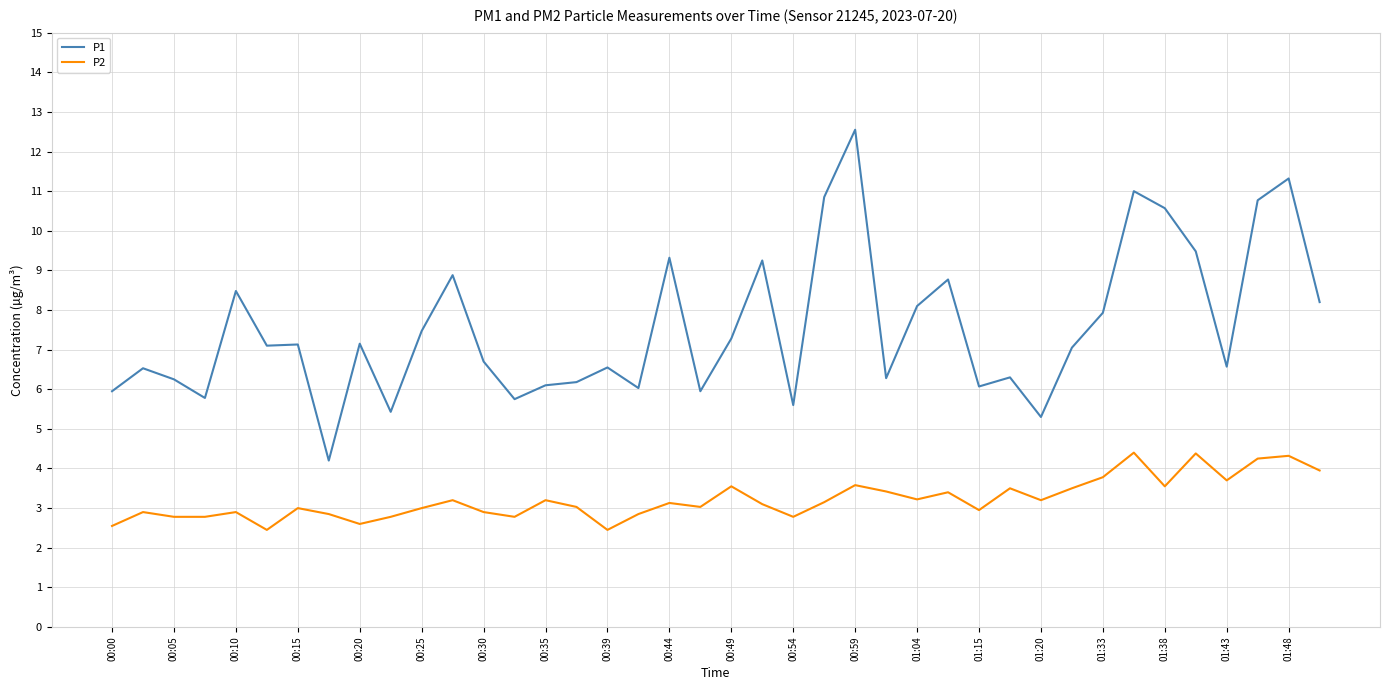

Which series has the widest spread of values?

P1